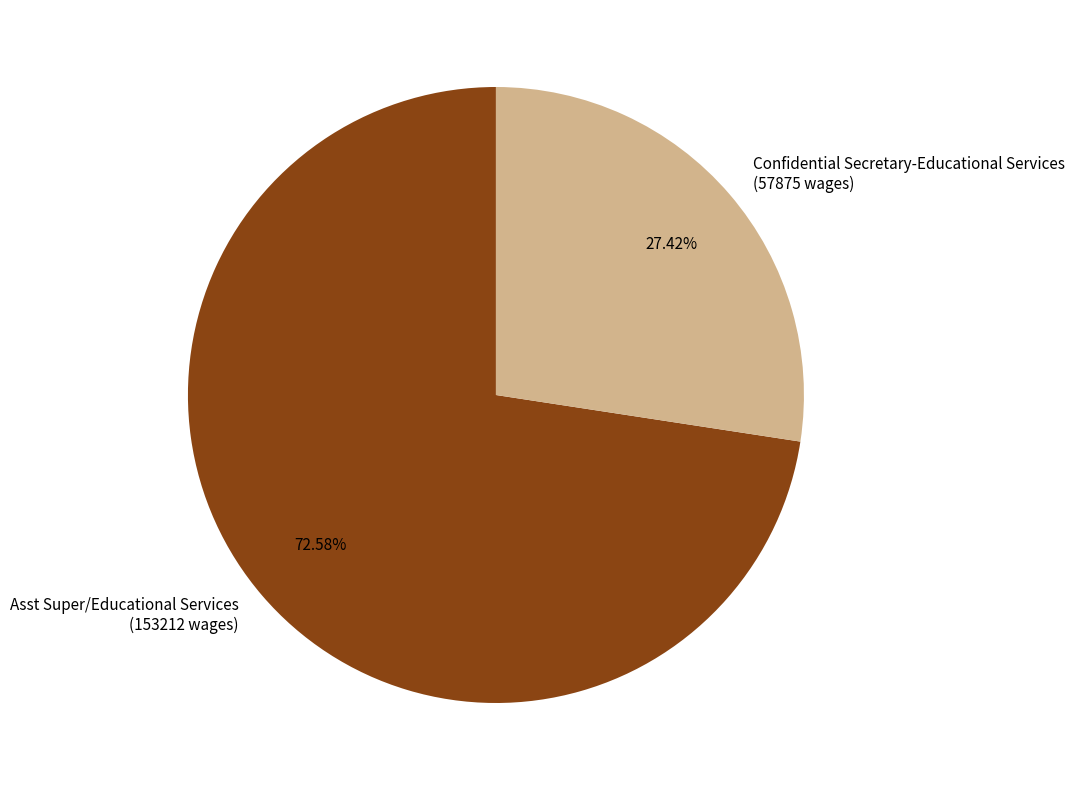

Which has a higher value, Confidential Secretary-Educational Services (57875 wages) or Asst Super/Educational Services (153212 wages)?

Asst Super/Educational Services (153212 wages)